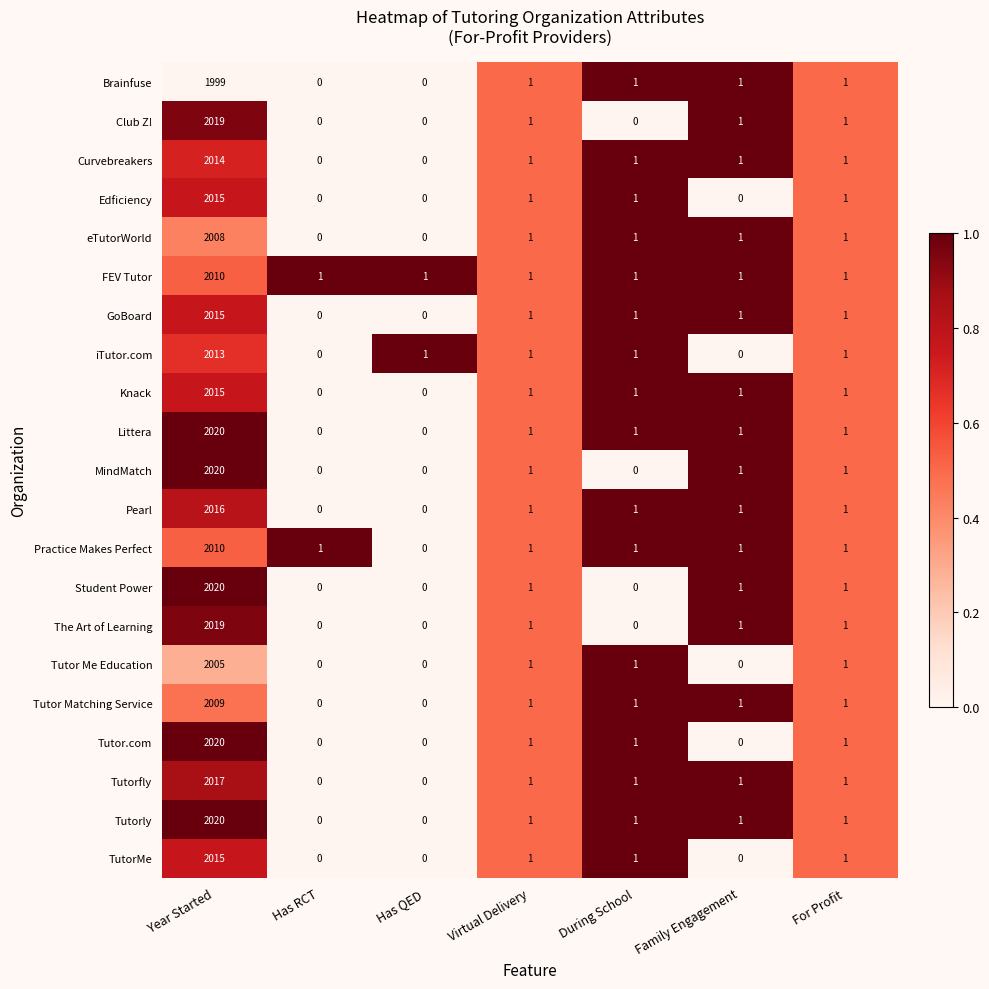

Count the number of data series in this chart.

21